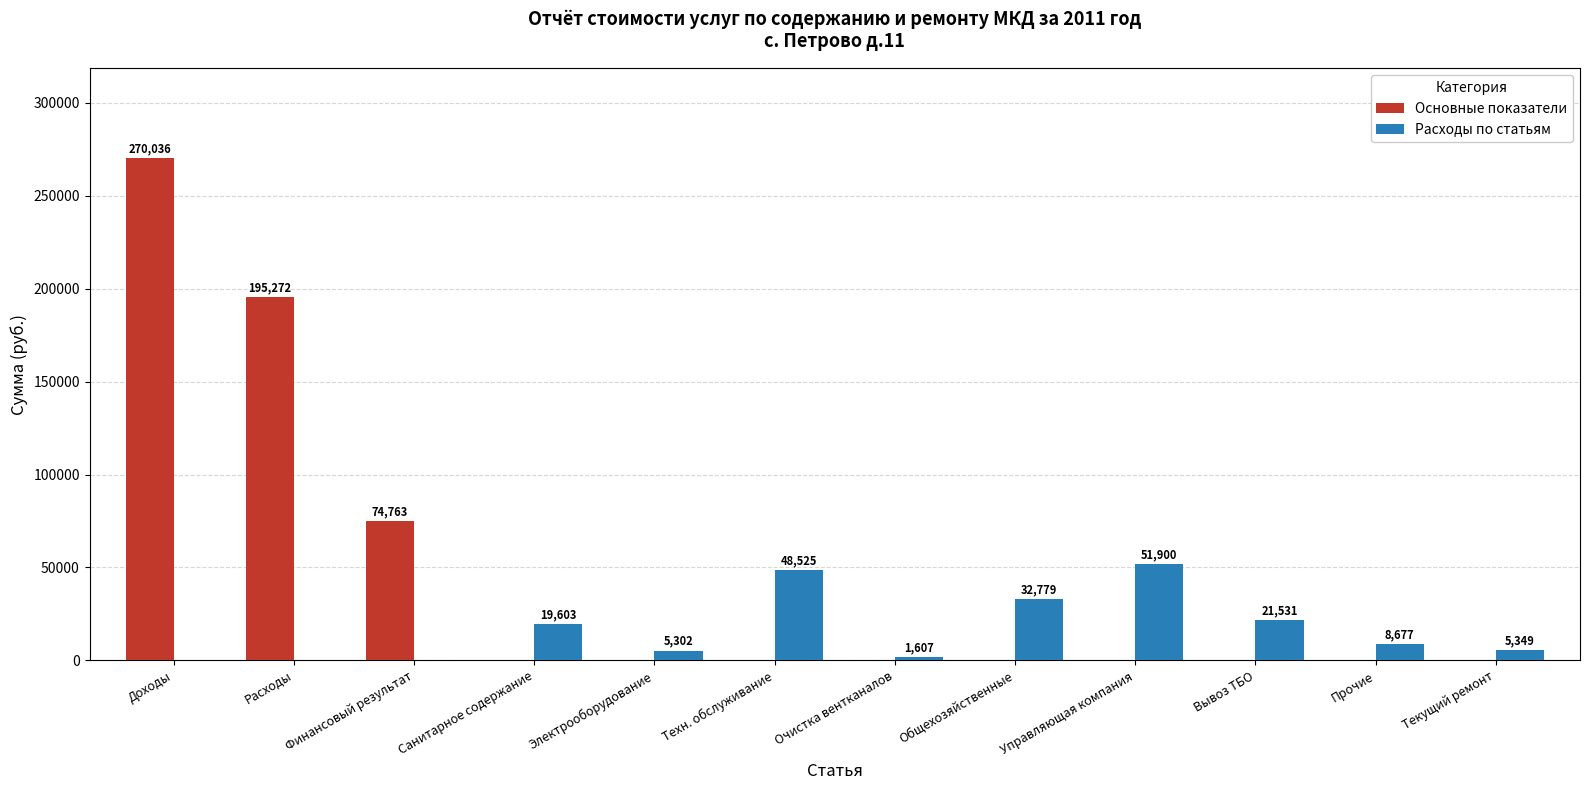

Which series changed the most between Санитарное содержание and Электрооборудование?

Расходы по статьям